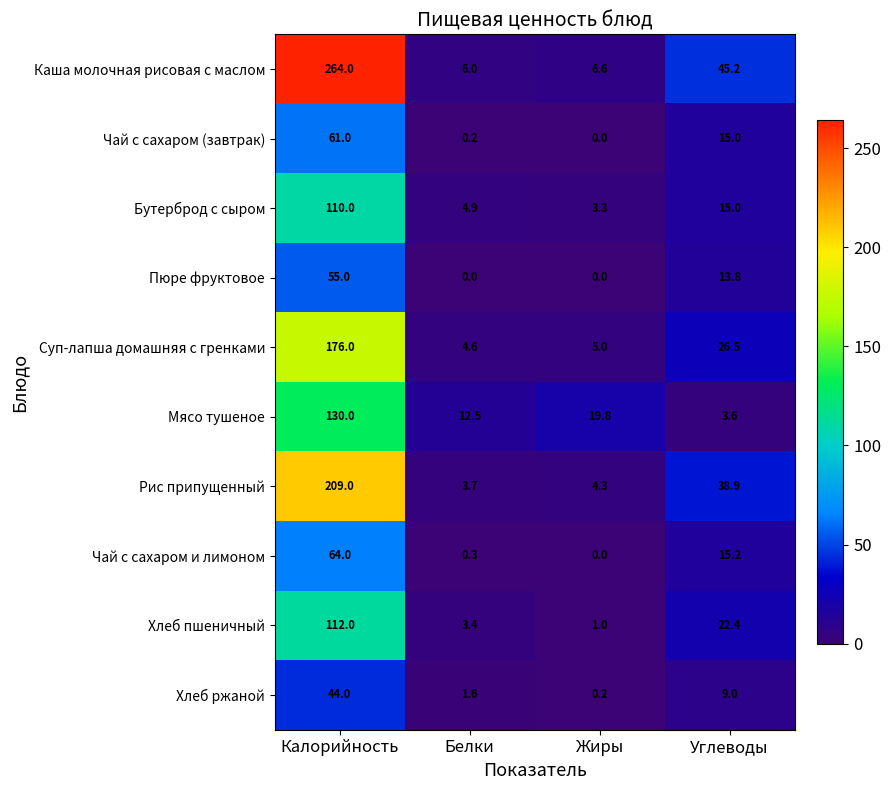

What is the difference between the maximum and minimum values in the Пюре фруктовое series?

55.0